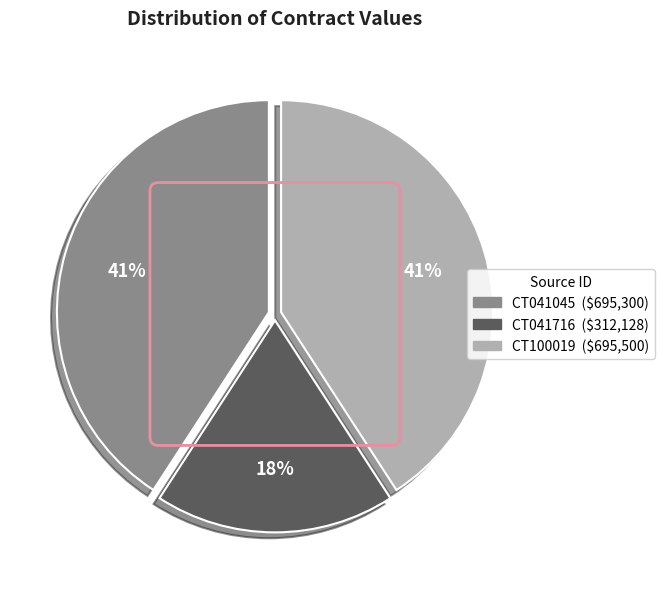

What is the ratio of the value at CT041045 to the value at CT100019?

1.0